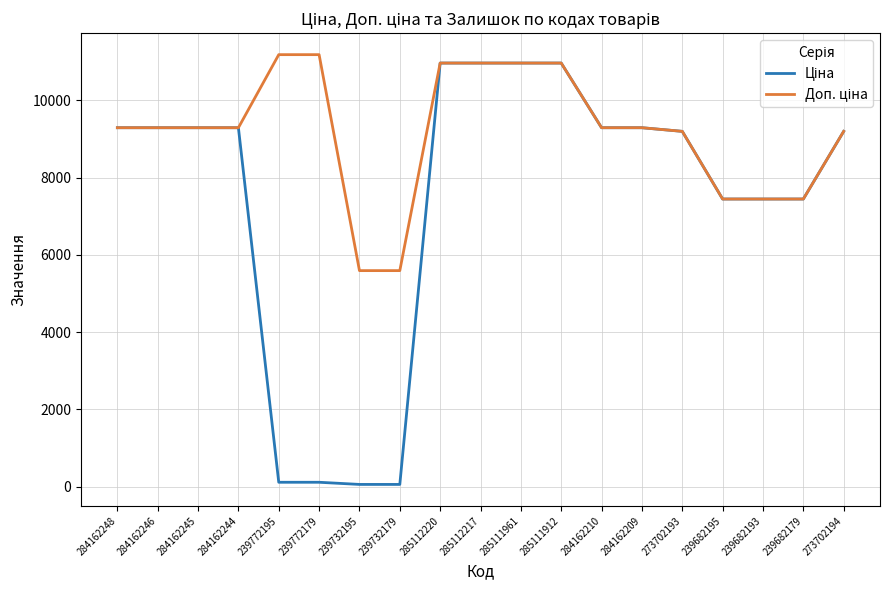

What is the total value across all series at 285111912?

21928.8